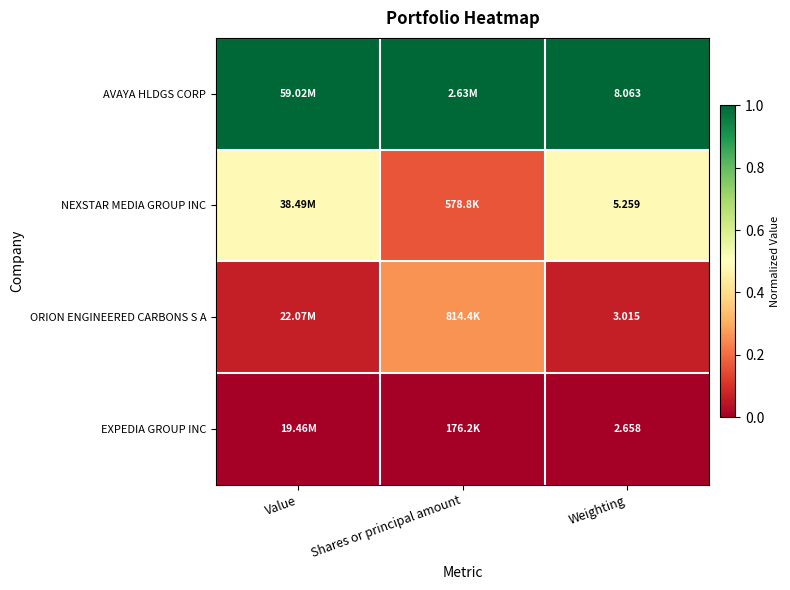

At Weighting, list the series in order from smallest to largest.

EXPEDIA GROUP INC, ORION ENGINEERED CARBONS S A, NEXSTAR MEDIA GROUP INC, AVAYA HLDGS CORP